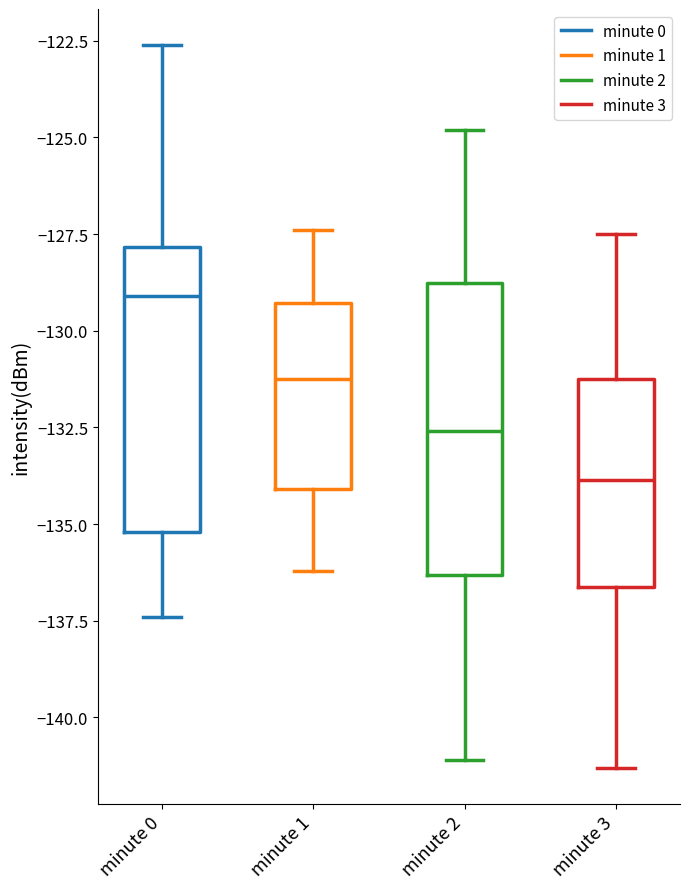

Reading left to right, read every box against the y-axis: the position of its median line, the range the box covers, and the ends of its whiskers. The values are not printed on the chart, so give them approximately, as read against the axis.

minute 0: median -129.0, box -135.0 to -128.0, whiskers -137.5 to -122.5
minute 1: median -131.0, box -134.0 to -129.5, whiskers -136.0 to -127.5
minute 2: median -132.5, box -136.5 to -129.0, whiskers -141.0 to -125.0
minute 3: median -134.0, box -136.5 to -131.0, whiskers -141.5 to -127.5